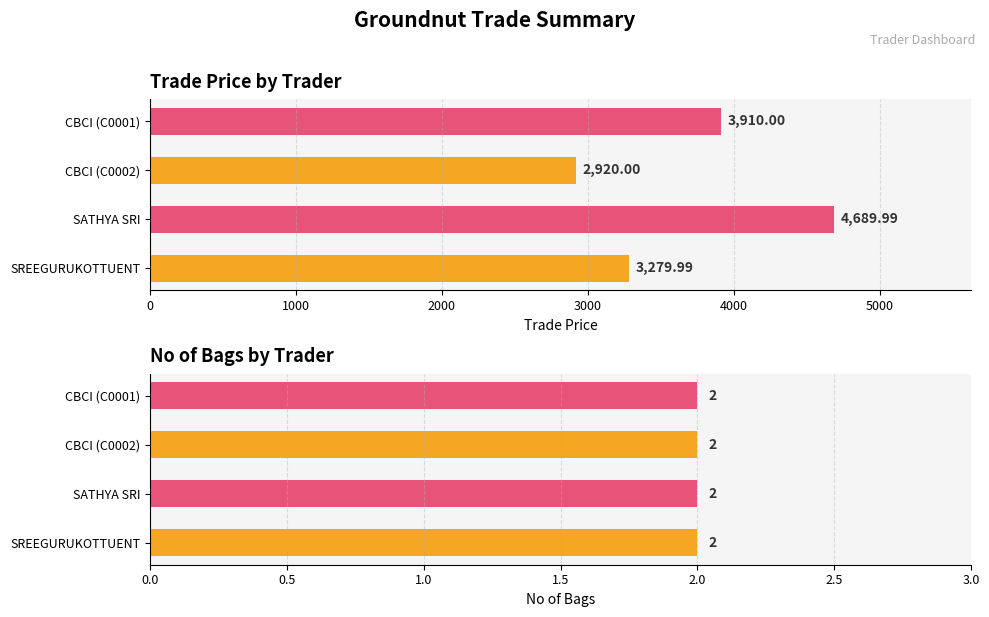

List the series in order of their overall mean, lowest first.

No of Bags, Trade Price